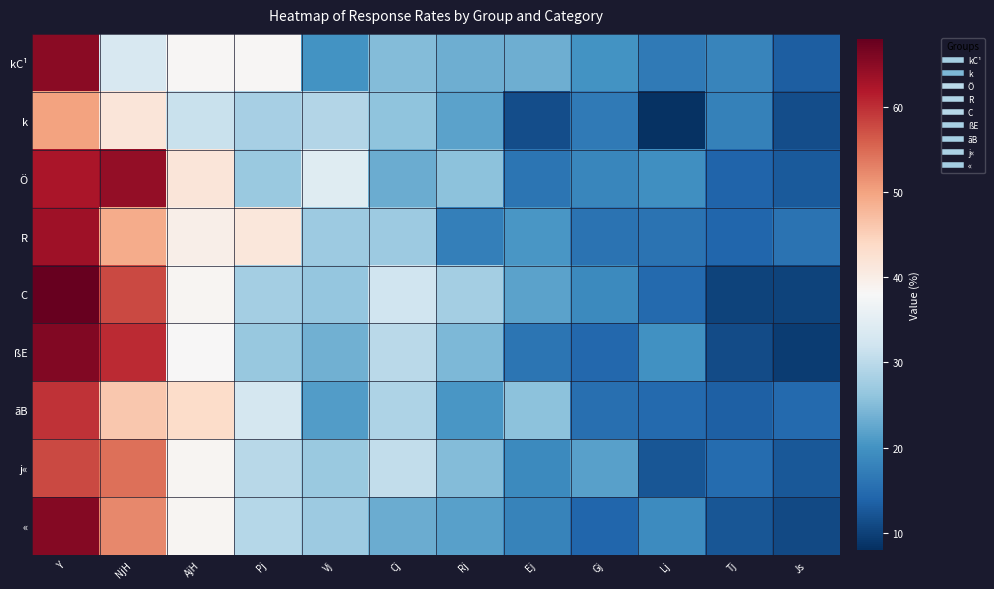

Reading left to right, what are all the values shown in this chart?

kC¹: Y=65.0	NjH=33.3	AjH=38.3	Pj=38.3	Vj=20.0	Cj=25.0	Rj=23.3	Ej=23.3	Gj=20.0	Lj=16.7	Tj=18.3	Js=13.3
k: Y=50.0	NjH=41.7	AjH=31.3	Pj=28.1	Vj=29.2	Cj=26.0	Rj=21.9	Ej=11.5	Gj=16.7	Lj=8.3	Tj=17.7	Js=11.5
Ö: Y=62.4	NjH=64.4	AjH=41.7	Pj=26.8	Vj=34.4	Cj=23.2	Rj=25.6	Ej=16.1	Gj=18.5	Lj=19.5	Tj=13.9	Js=12.7
R: Y=63.5	NjH=49.2	AjH=39.7	Pj=41.3	Vj=27.0	Cj=27.0	Rj=17.5	Ej=20.6	Gj=15.9	Lj=15.9	Tj=14.3	Js=15.9
C: Y=68.6	NjH=57.7	AjH=38.7	Pj=27.7	Vj=26.3	Cj=32.1	Rj=27.7	Ej=21.9	Gj=19.0	Lj=14.6	Tj=10.2	Js=10.2
ßE: Y=65.8	NjH=60.4	AjH=38.0	Pj=26.7	Vj=23.5	Cj=29.9	Rj=24.6	Ej=16.0	Gj=14.4	Lj=19.8	Tj=11.2	Js=9.6
ãB: Y=59.6	NjH=46.2	AjH=43.6	Pj=32.7	Vj=21.2	Cj=28.8	Rj=20.5	Ej=25.6	Gj=15.4	Lj=14.7	Tj=13.5	Js=14.7
j«: Y=57.8	NjH=54.5	AjH=38.7	Pj=29.6	Vj=26.8	Cj=30.5	Rj=24.9	Ej=18.8	Gj=21.6	Lj=12.3	Tj=14.9	Js=12.6
«: Y=65.6	NjH=52.5	AjH=38.6	Pj=29.4	Vj=27.1	Cj=23.1	Rj=21.8	Ej=17.9	Gj=14.2	Lj=19.1	Tj=12.3	Js=10.9